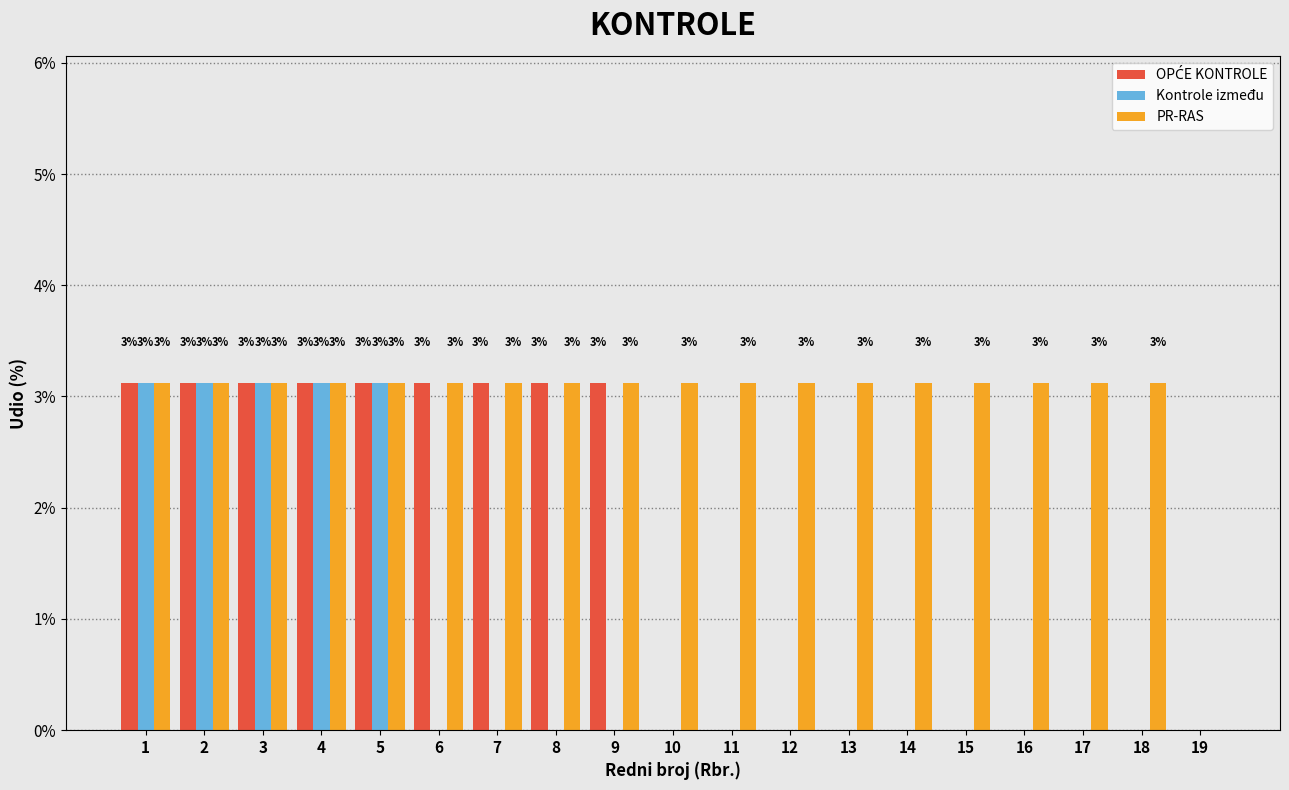

Are the bars grouped side by side (vs. stacked)?

Yes